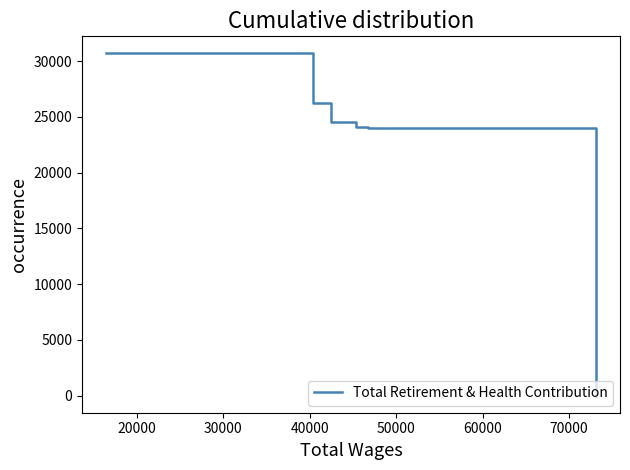

What is the greatest value displayed?

30694